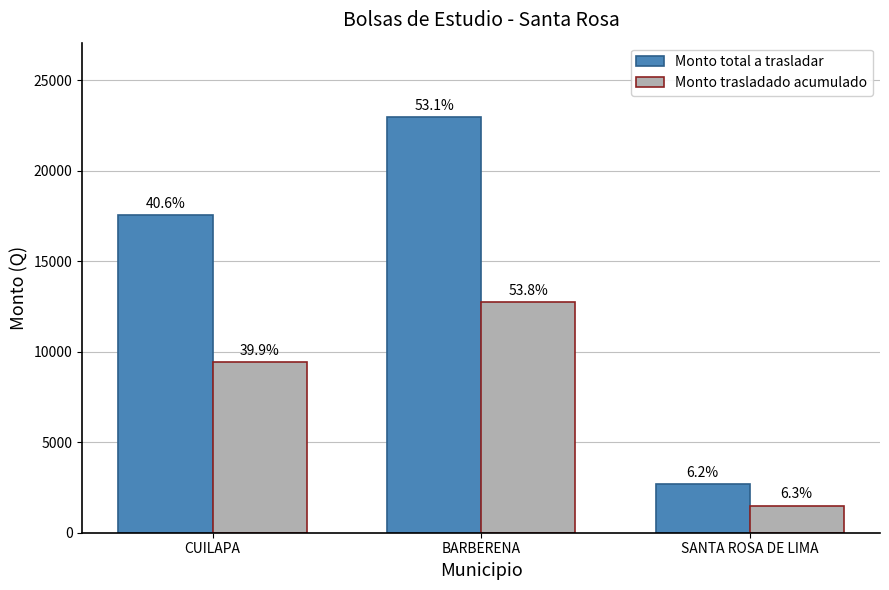

Which series has the largest total across all categories?

Monto total a trasladar